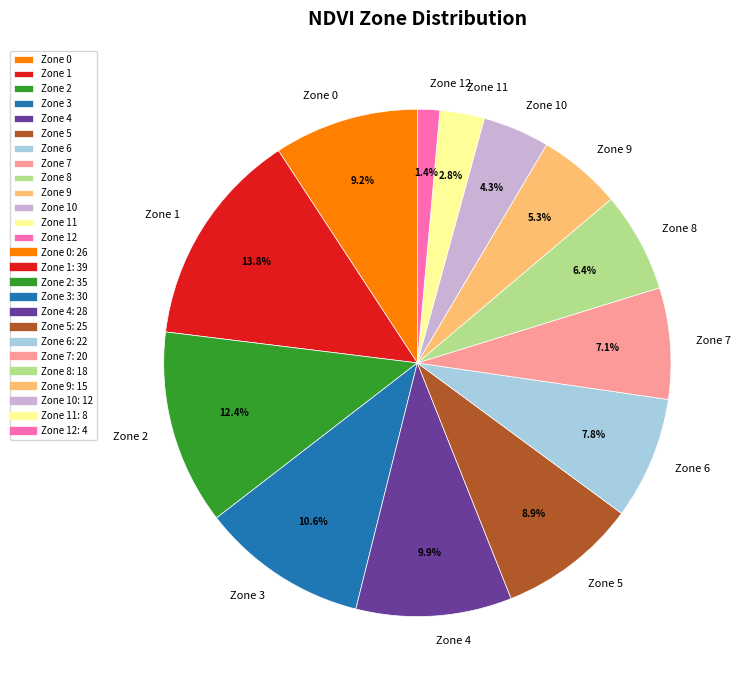

What is the smallest slice in the pie chart?

Zone 12